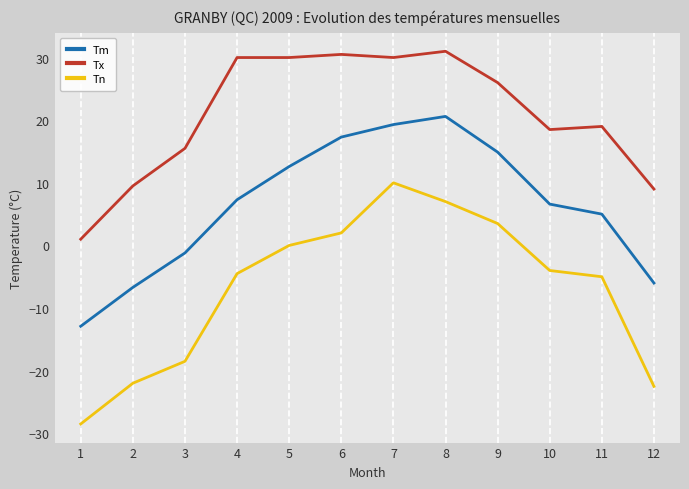

Reading left to right, transcribe all the data shown in this chart.

Tm: -12.9	-6.7	-1.2	7.3	12.6	17.3	19.3	20.6	14.9	6.6	5.0	-6.0
Tx: 1.0	9.5	15.5	30.0	30.0	30.5	30.0	31.0	26.0	18.5	19.0	9.0
Tn: -28.5	-22.0	-18.5	-4.5	0.0	2.0	10.0	7.0	3.5	-4.0	-5.0	-22.5